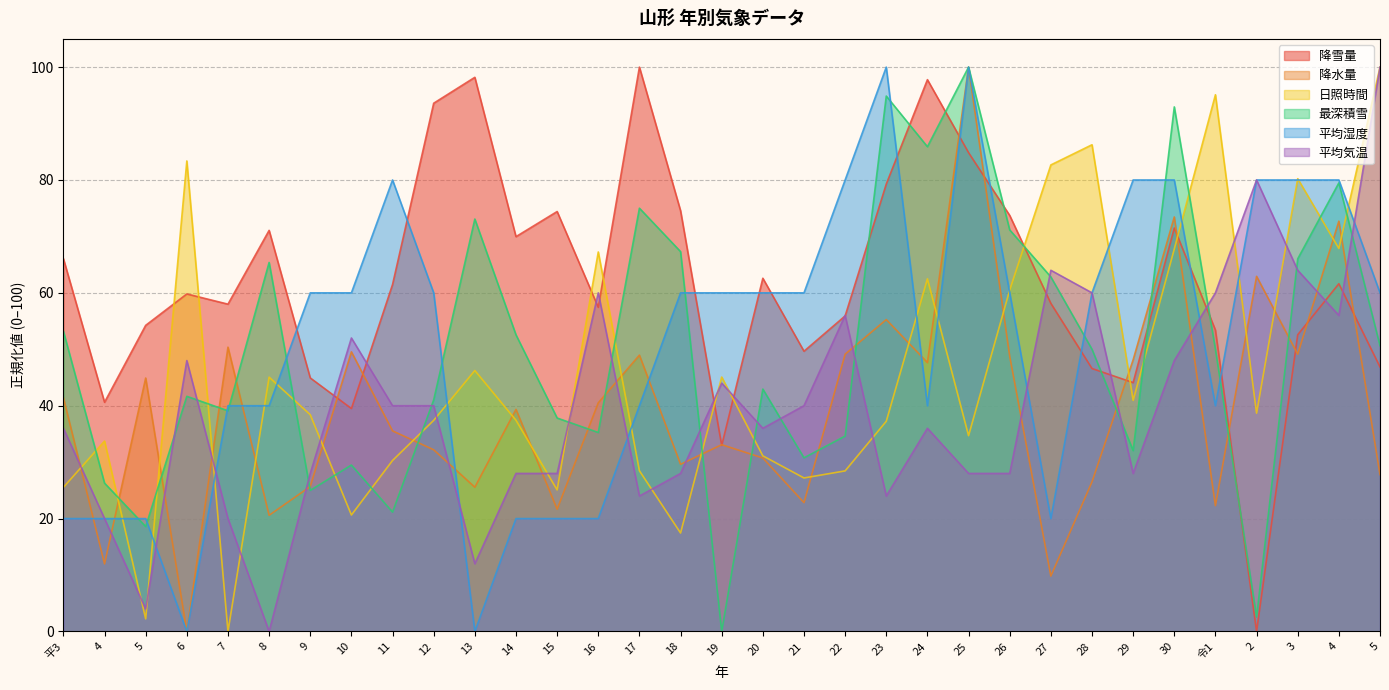

Does the chart have visible grid lines?

Yes